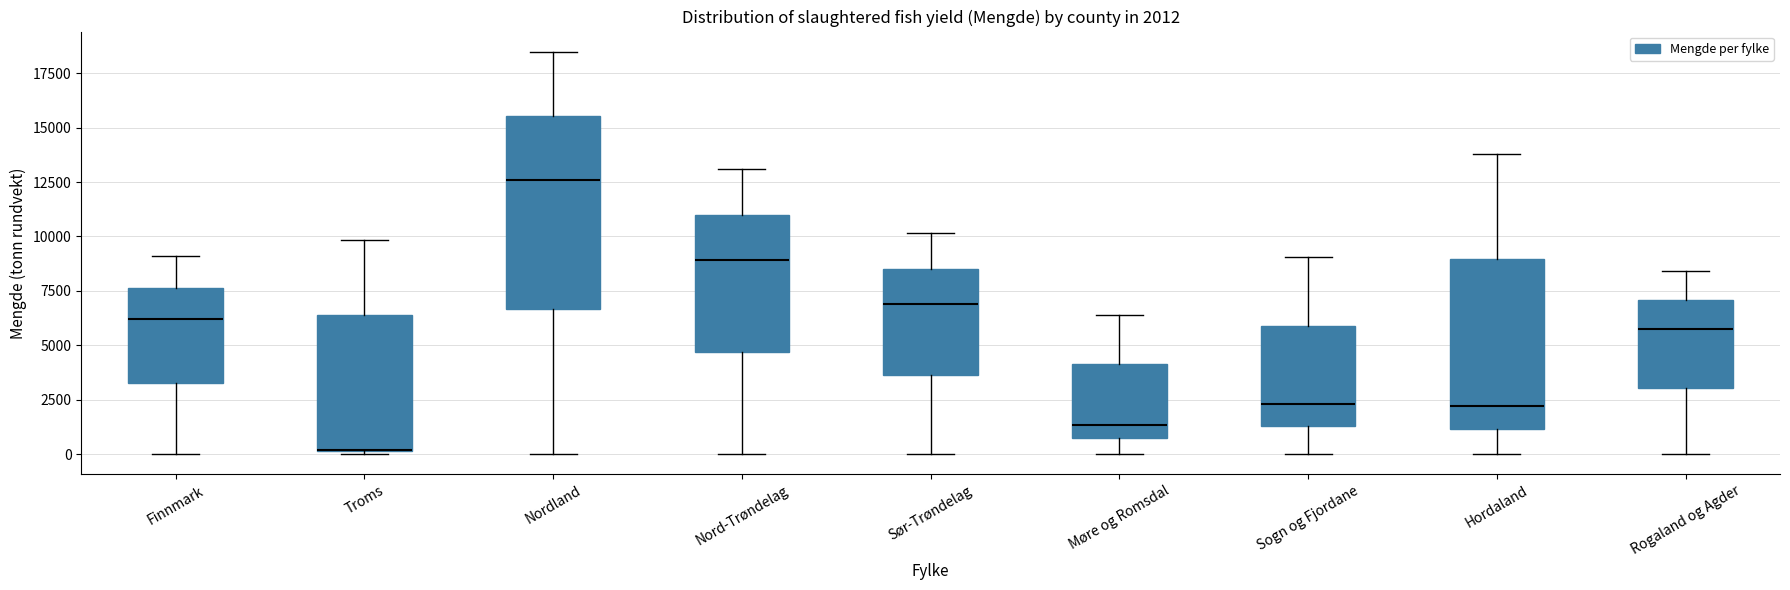

Which box has the highest median line?

Nordland